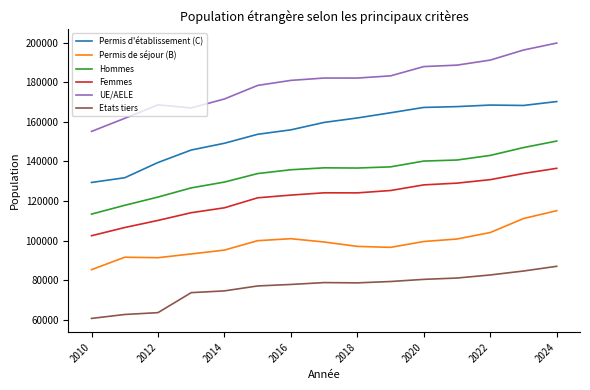

What is the maximum value shown in the chart?

199845